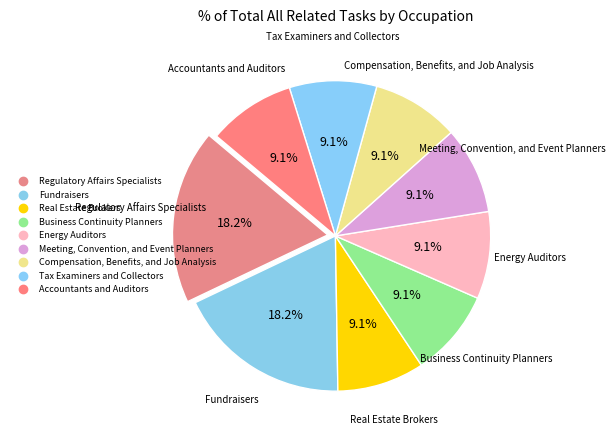

Is there any slice that represents more than half of the pie?

No